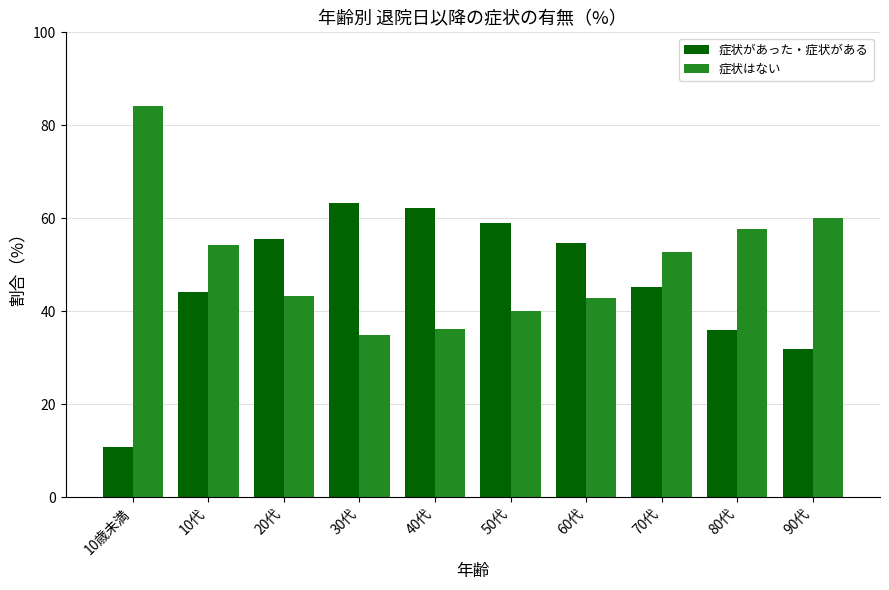

What is the total value across all series at 90代?

92.0